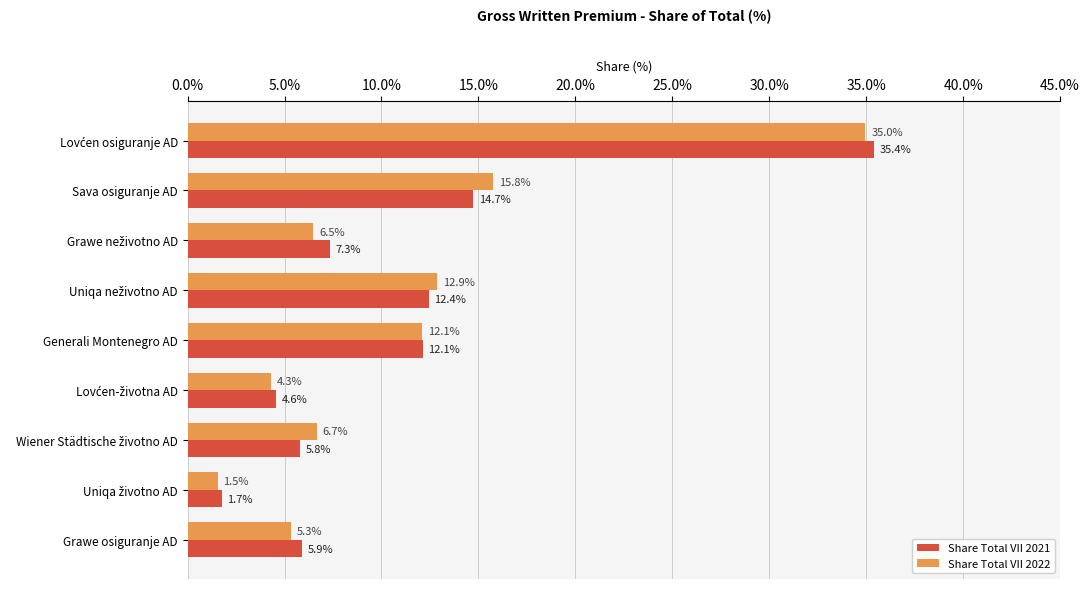

What is the minimum value shown in the chart?

1.5